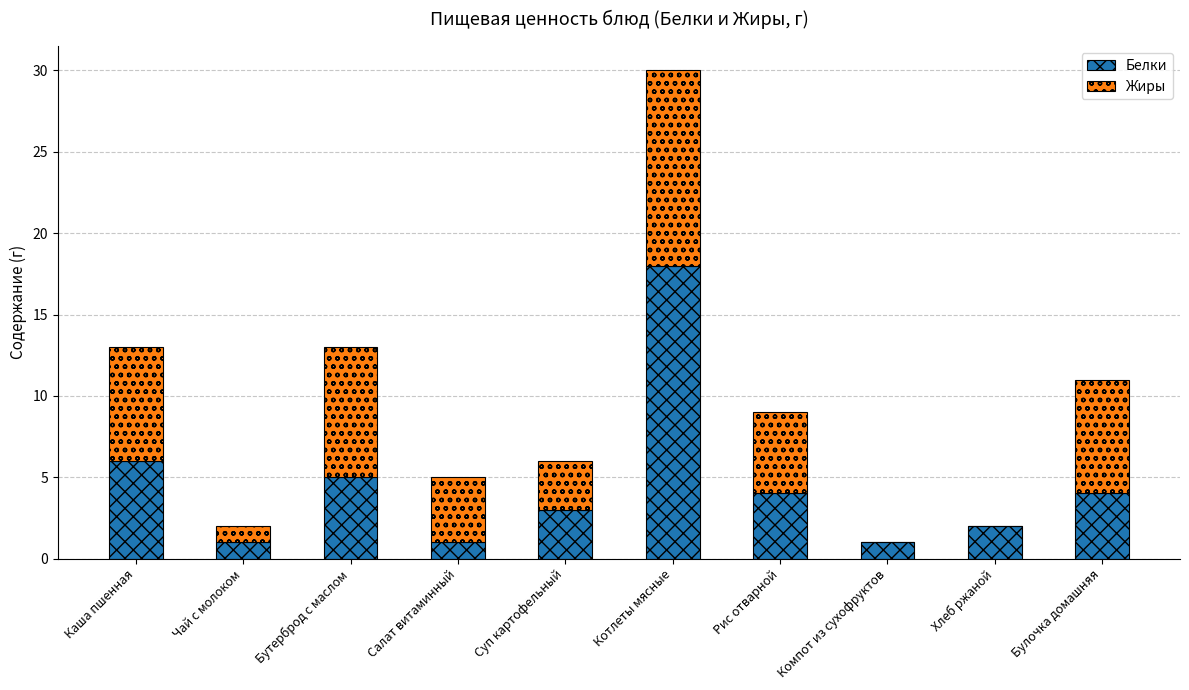

The value of Белки at Салат витаминный is 1. True or false?

True